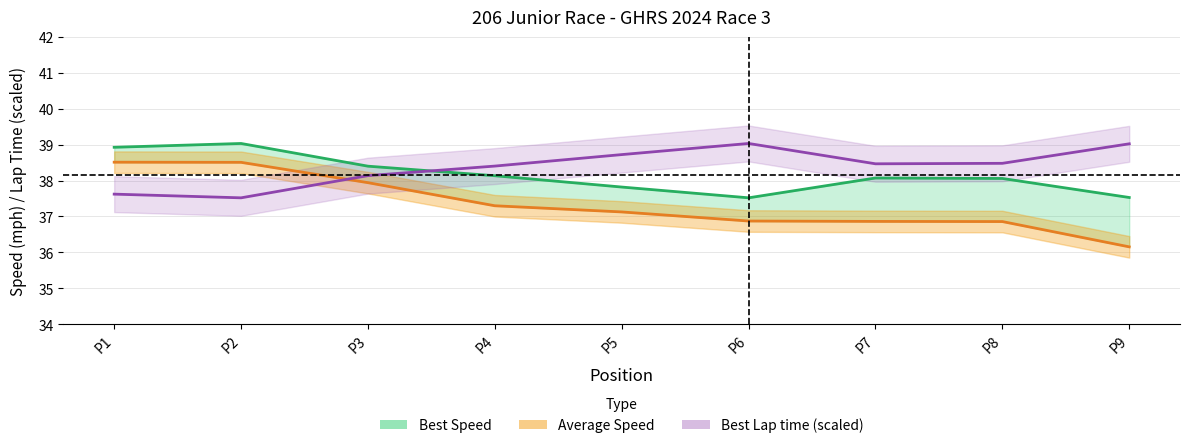

What is the lowest value of the Average Speed series?

36.2